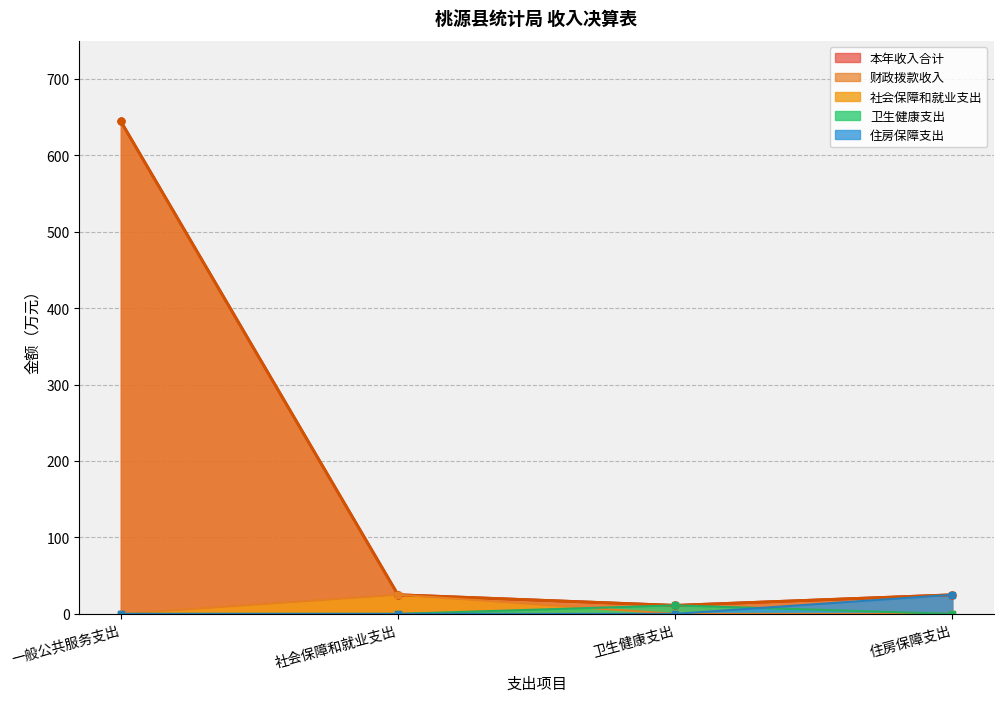

Is it true that 社会保障和就业支出 equals 0.0 at 卫生健康支出?

True